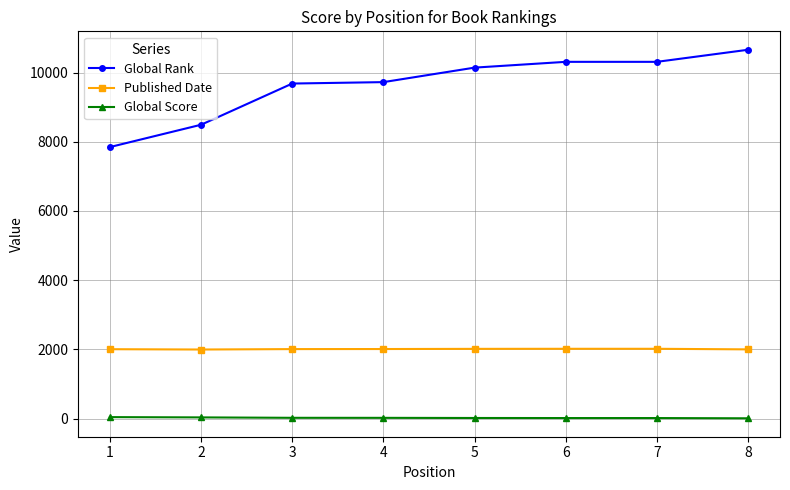

What is the total value across all series at 1?

9896